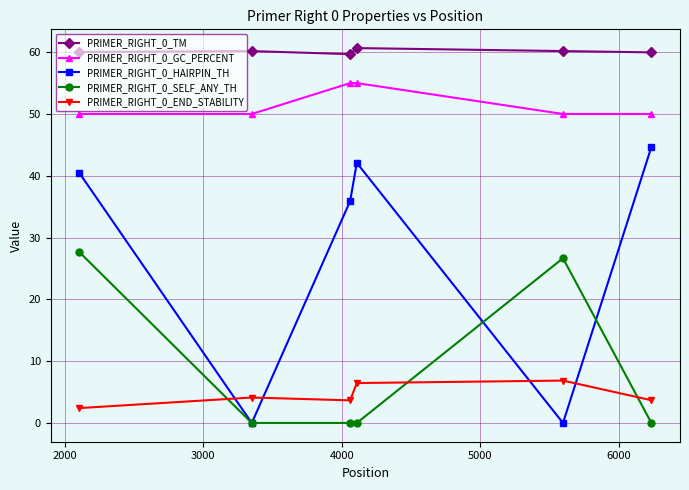

What is the difference between the second highest and second lowest values in the PRIMER_RIGHT_0_GC_PERCENT series?

5.0